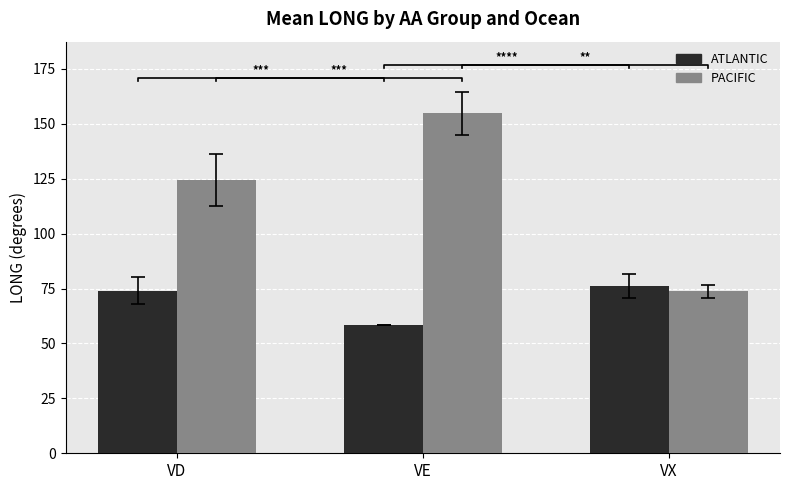

What is the greatest value displayed?

154.8